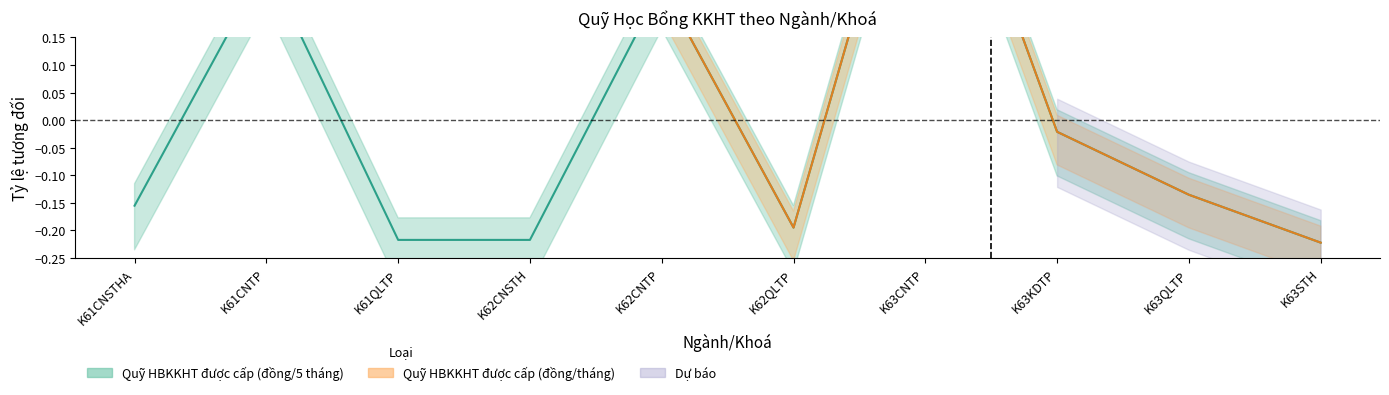

What is the smallest value displayed?

-0.2